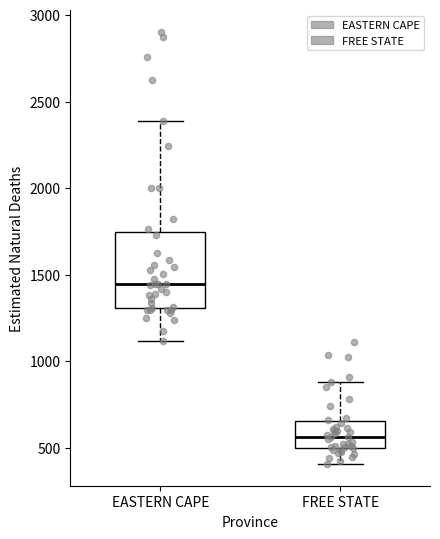

Where does the lower whisker of the box for FREE STATE end on the y-axis? The values are not printed on the chart, so give them approximately, as read against the axis.

400